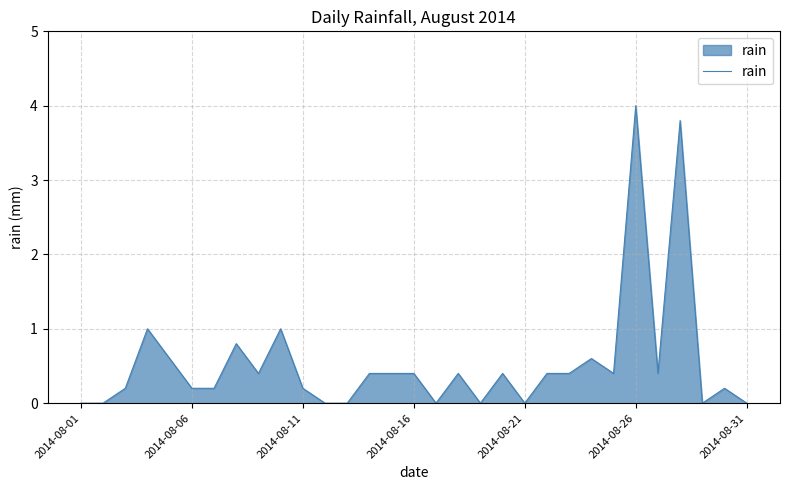

What is the greatest value displayed?

4.0